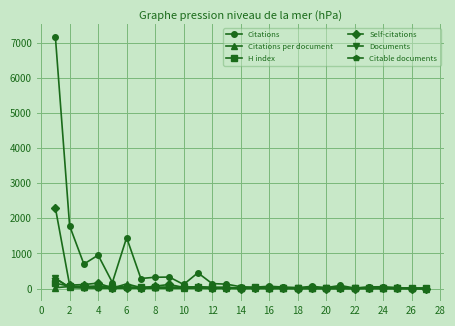

Which series has the largest range (max minus min)?

Citations